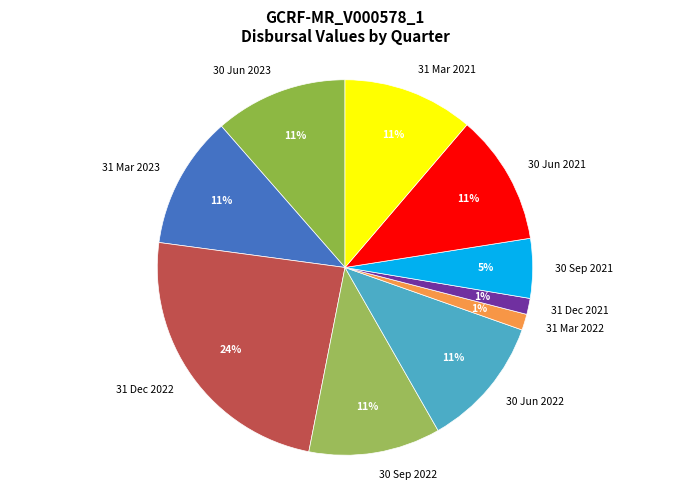

The 31 Dec 2022 slice represents 16% of the pie. True or false?

False